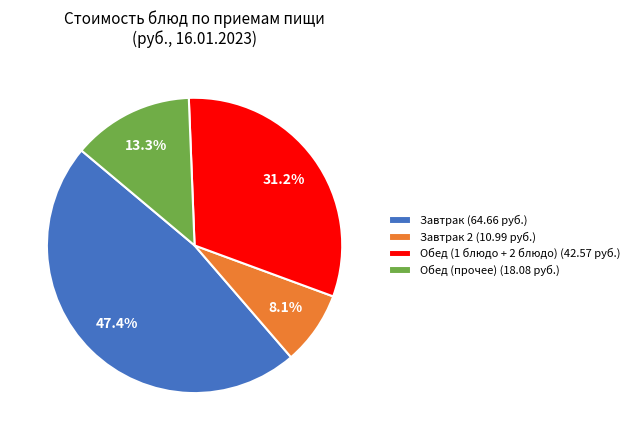

Rank the categories by value from lowest to highest.

Завтрак 2 (10.99 руб.), Обед (прочее) (18.08 руб.), Обед (1 блюдо + 2 блюдо) (42.57 руб.), Завтрак (64.66 руб.)